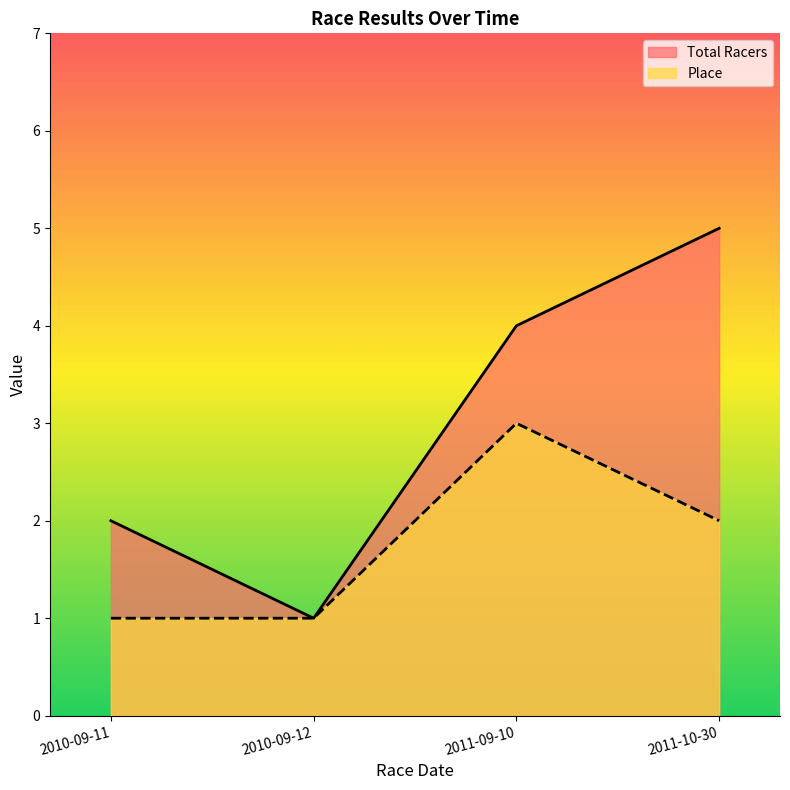

What is the value of the Total Racers point at the 1st from the left?

2